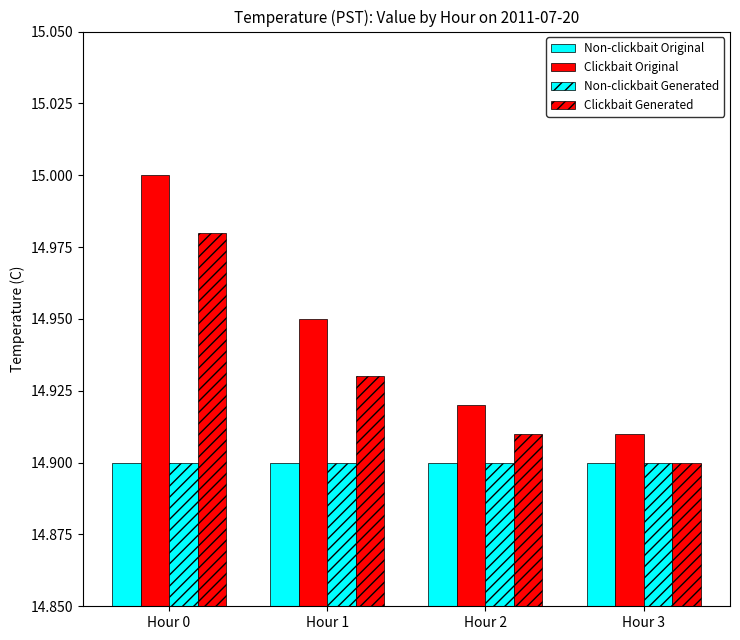

Are the bars horizontal?

No